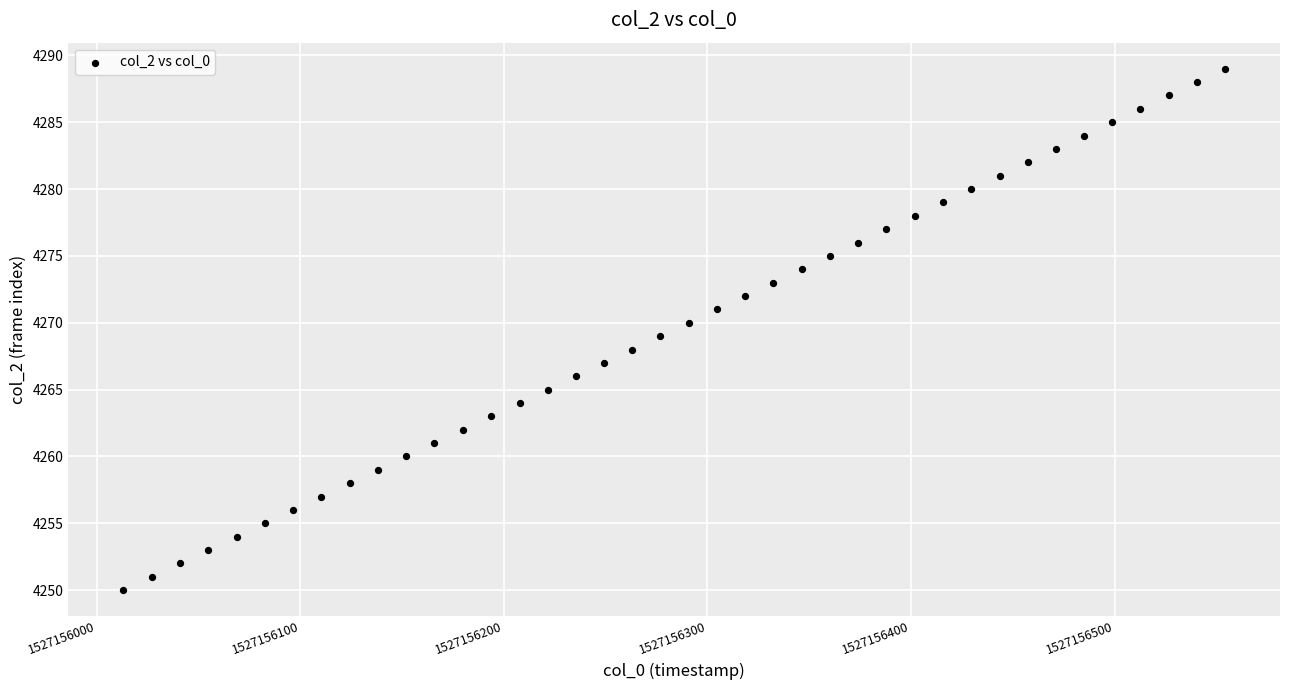

What is the range of Y values (max minus min)?

39